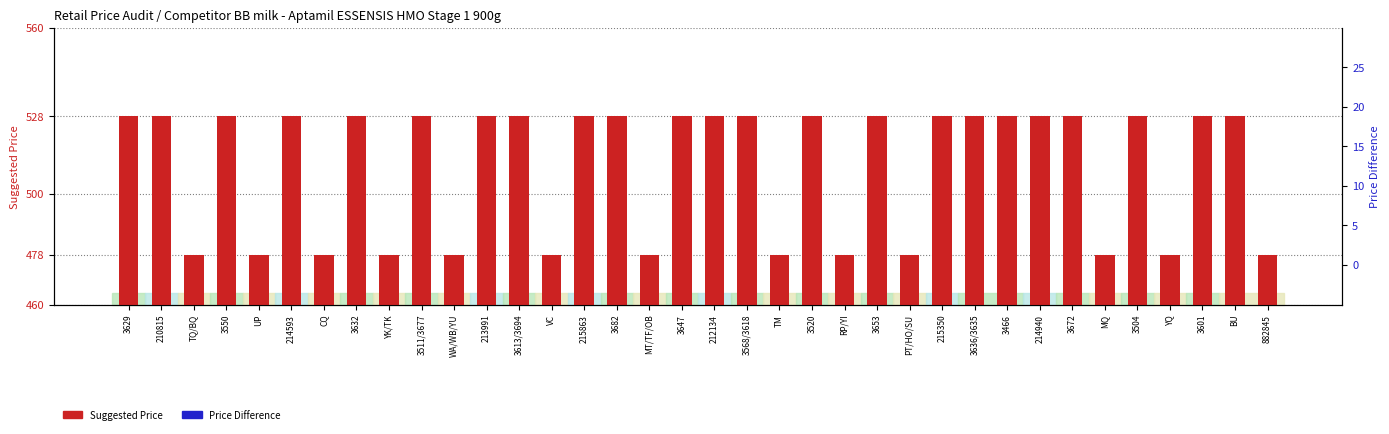

What is the label of the 5th bar from the left?

UP